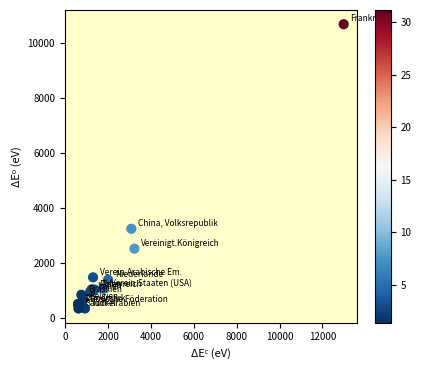

What Y value in the scatter plot is closest to 5520?

3248.7